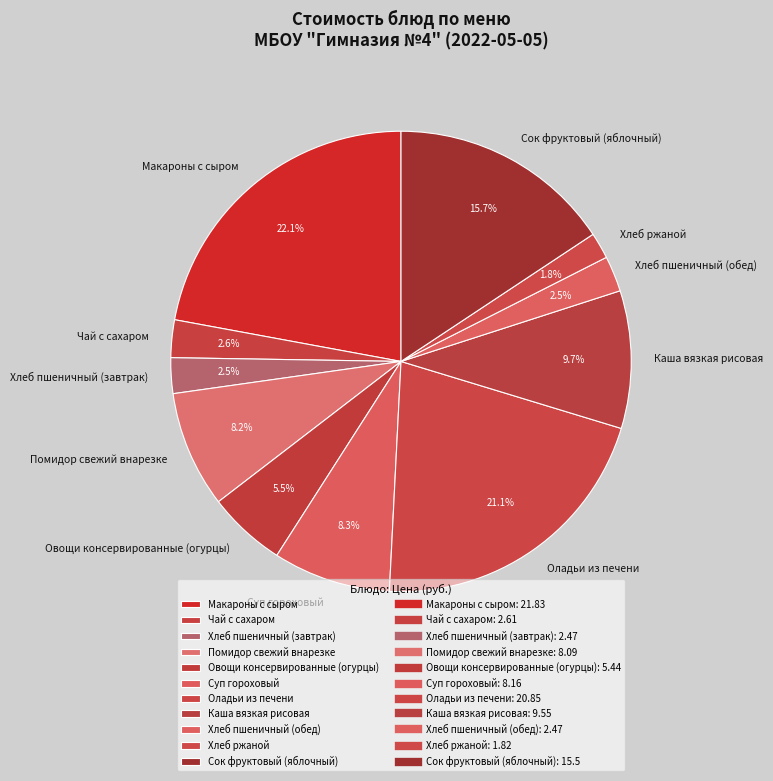

Is there any slice that represents more than half of the pie?

No